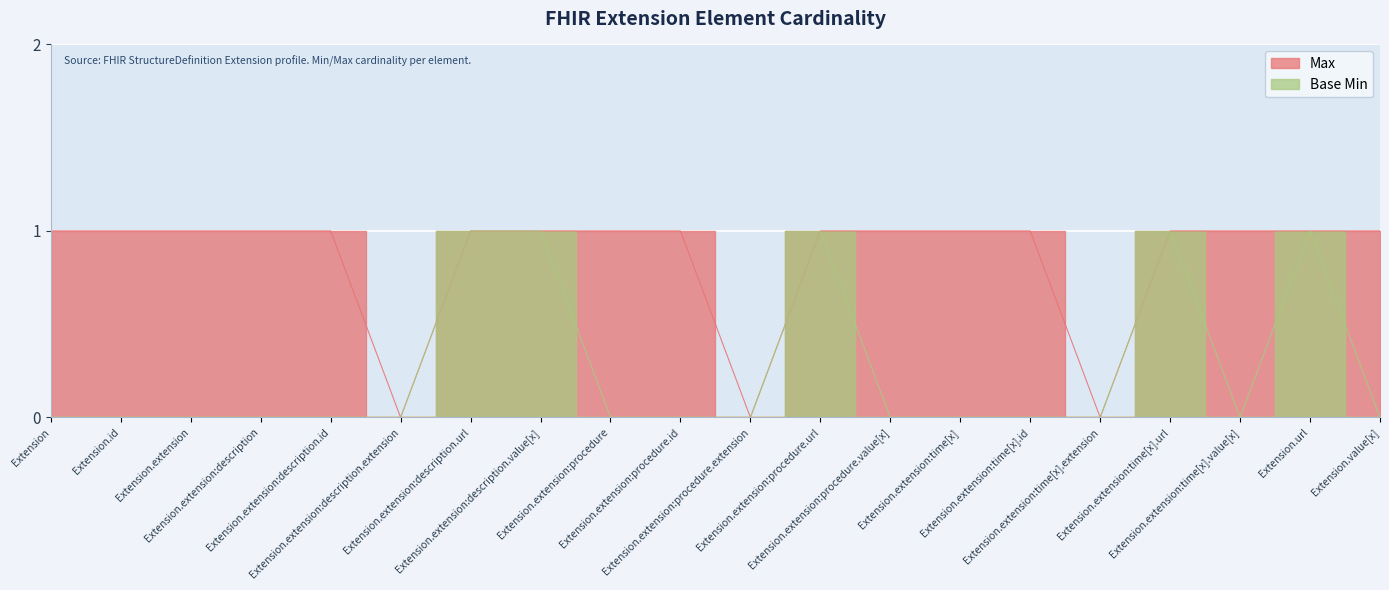

The Base Min series shows -1 at Extension.extension:time[x]. True or false?

False